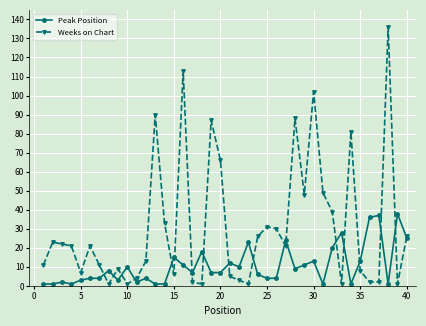

Which series has the largest range (max minus min)?

Weeks on Chart